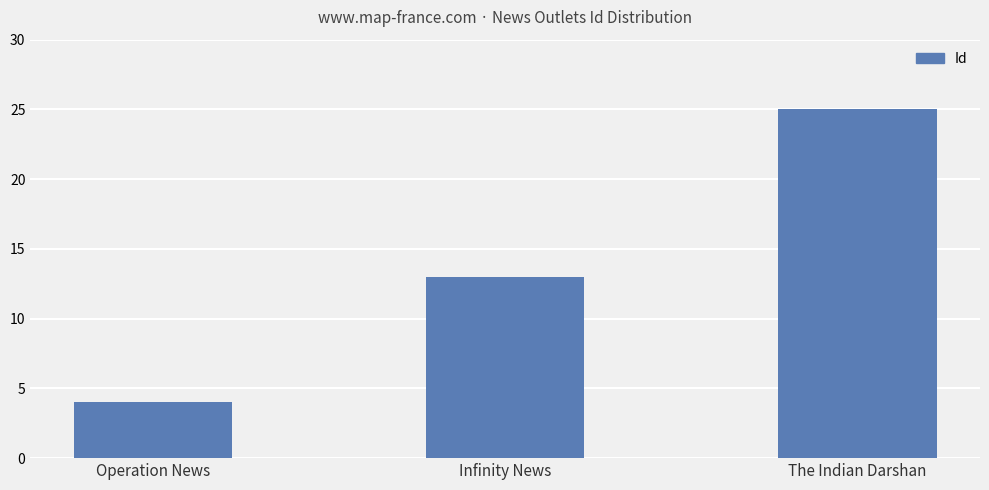

What is the average value?

14